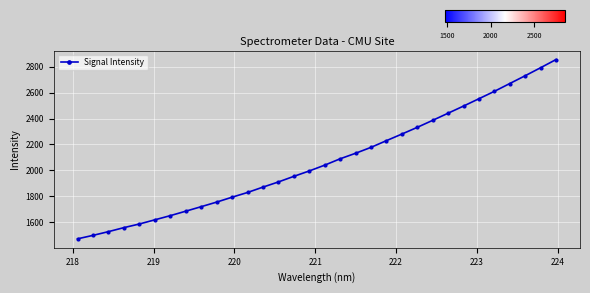

Count the number of data series in this chart.

1